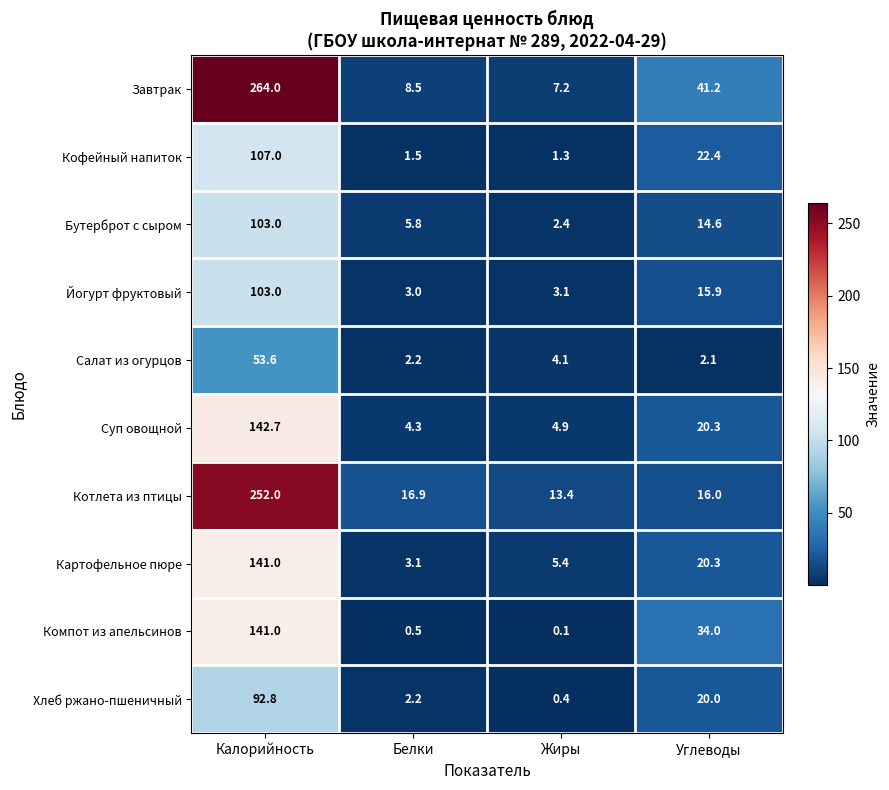

Which label corresponds to the smallest value in the chart?

Жиры